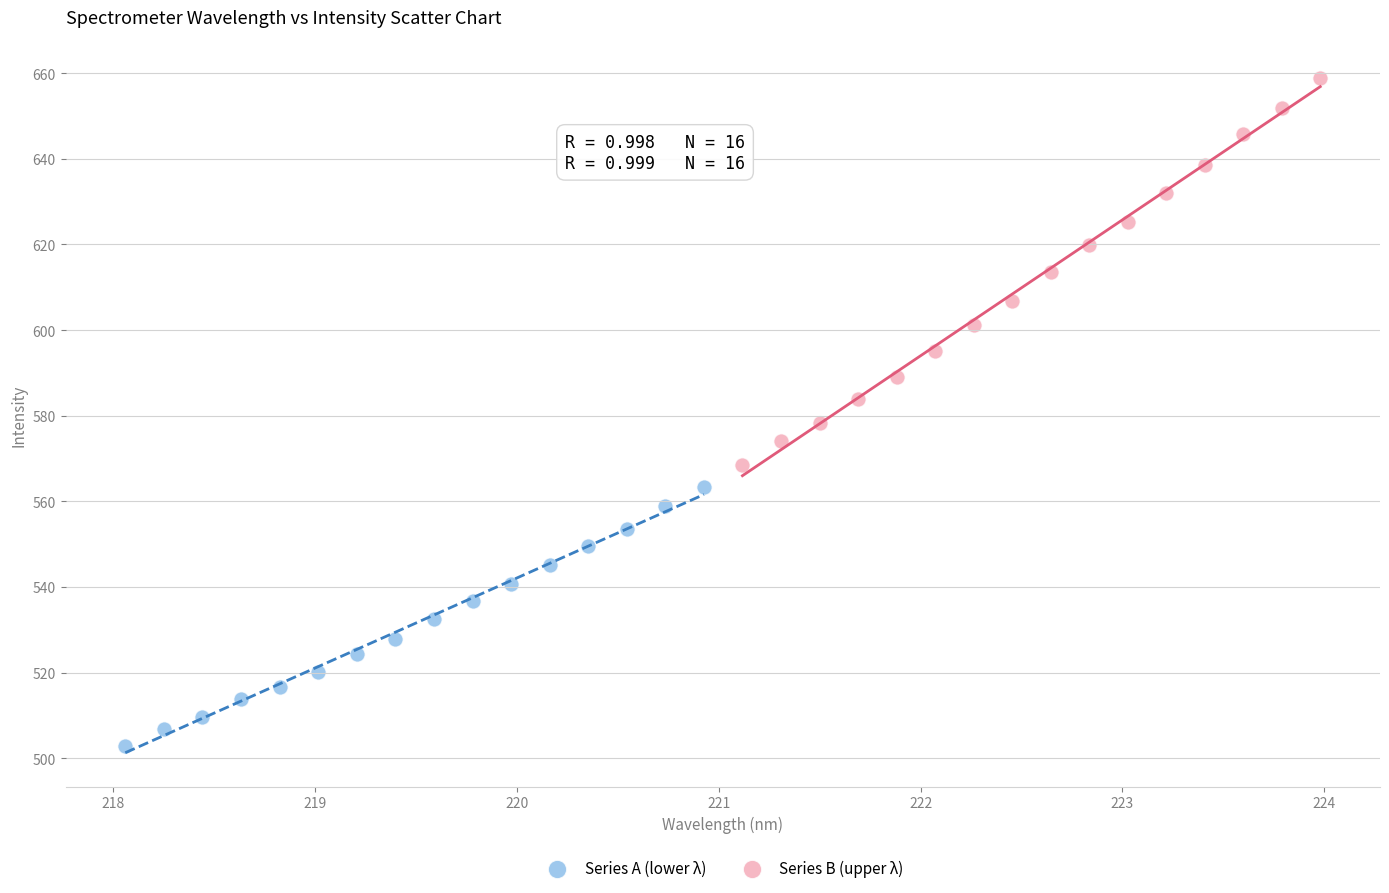

Which series contains the lowest Y value?

Series A (lower λ)